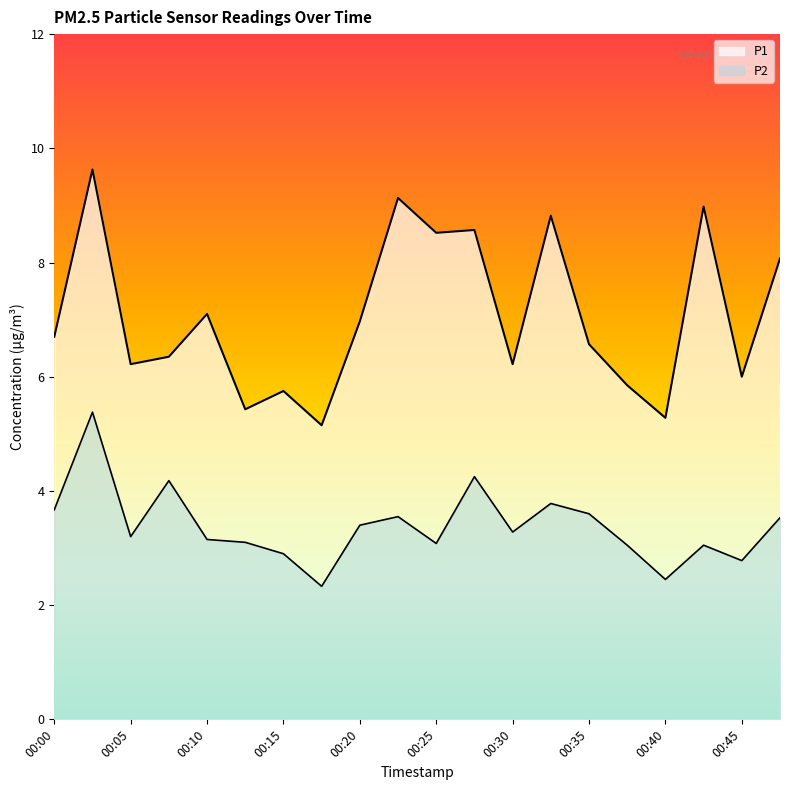

How many lines are shown in the chart?

2